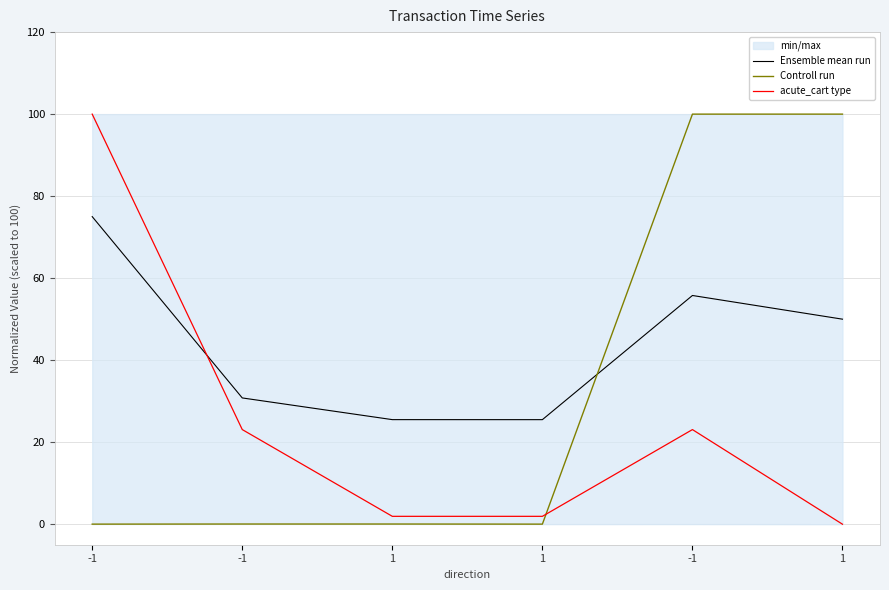

Where is the first local maximum for Ensemble mean run?

-1